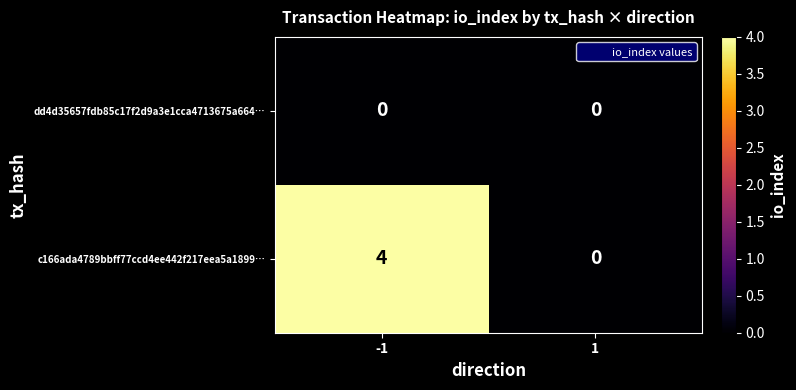

What is the total value across all series at -1?

4